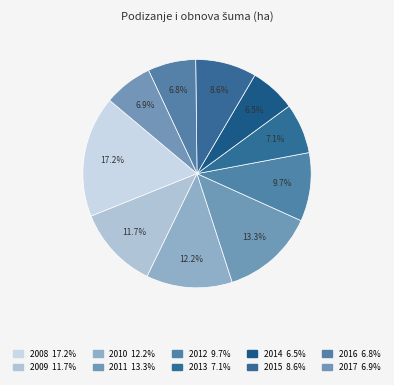

What is the ratio of the value at 2008 to the value at 2012?

1.8